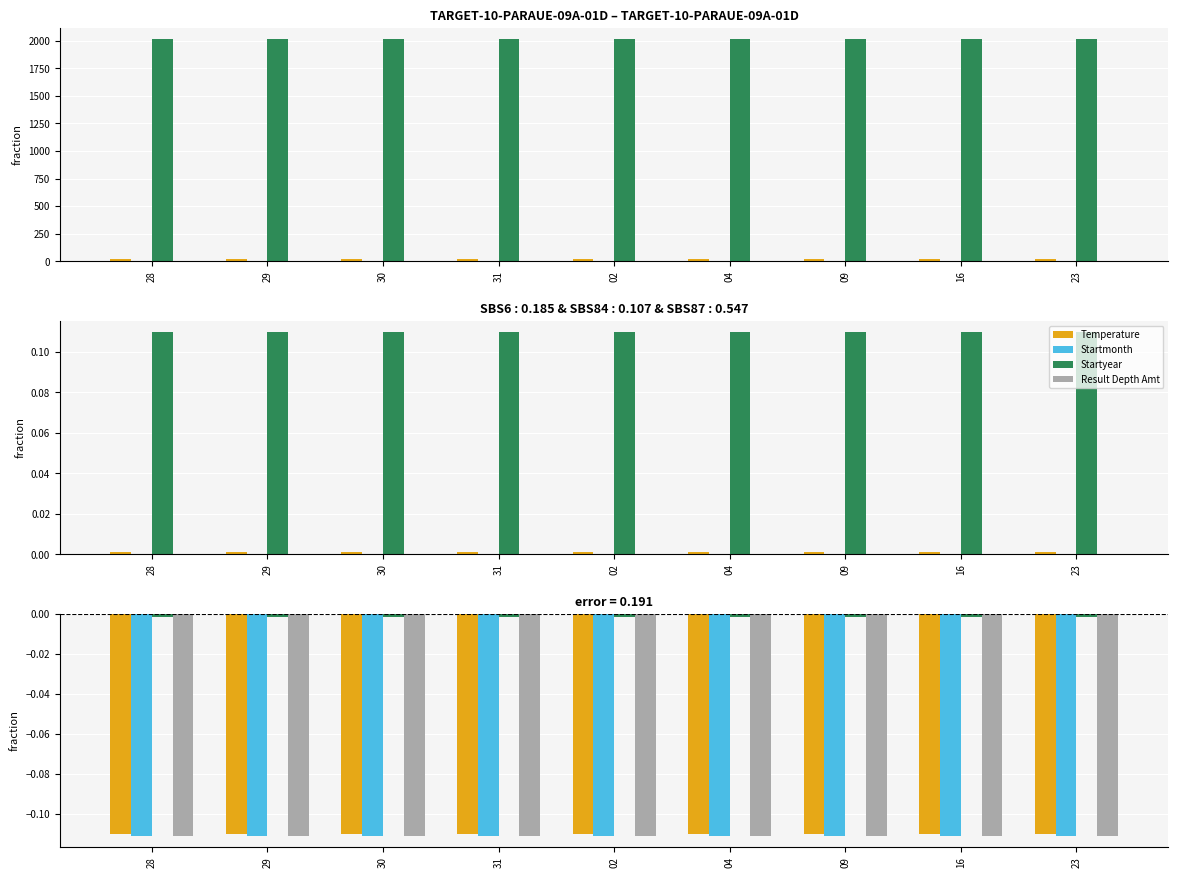

Reading left to right, extract all data points from this chart.

Temperature: -0.1	-0.1	-0.1	-0.1	-0.1	-0.1	-0.1	-0.1	-0.1
Startmonth: -0.1	-0.1	-0.1	-0.1	-0.1	-0.1	-0.1	-0.1	-0.1
Startyear: -0.0	-0.0	-0.0	-0.0	-0.0	-0.0	-0.0	-0.0	-0.0
Result Depth Amt: -0.1	-0.1	-0.1	-0.1	-0.1	-0.1	-0.1	-0.1	-0.1